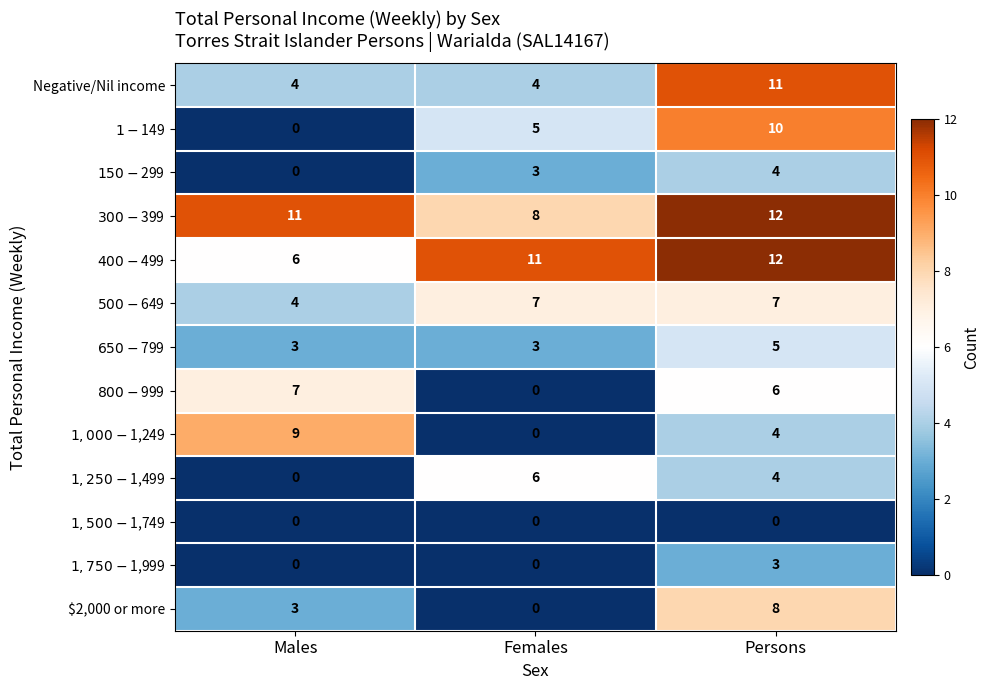

What is the maximum value shown in the chart?

12